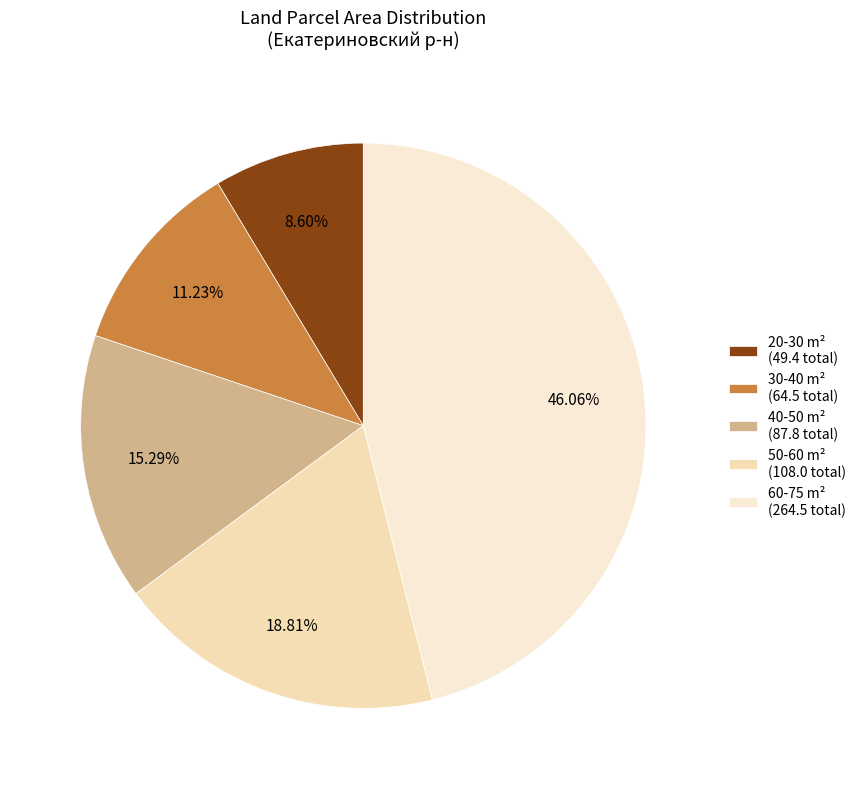

How many segments does this pie chart have?

5